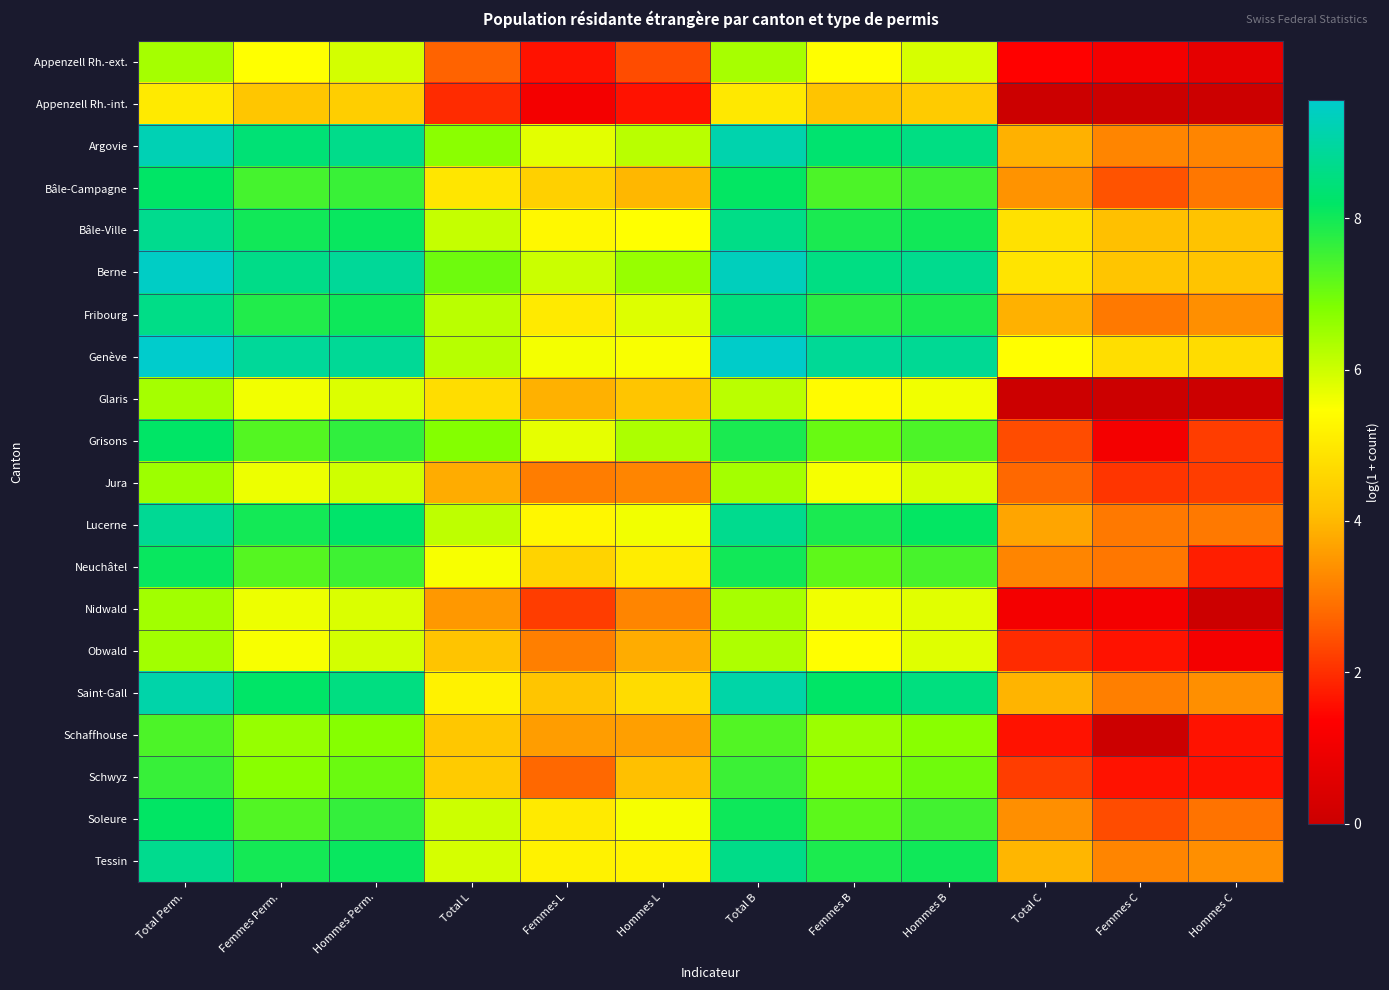

What is the greatest value displayed?

9.6